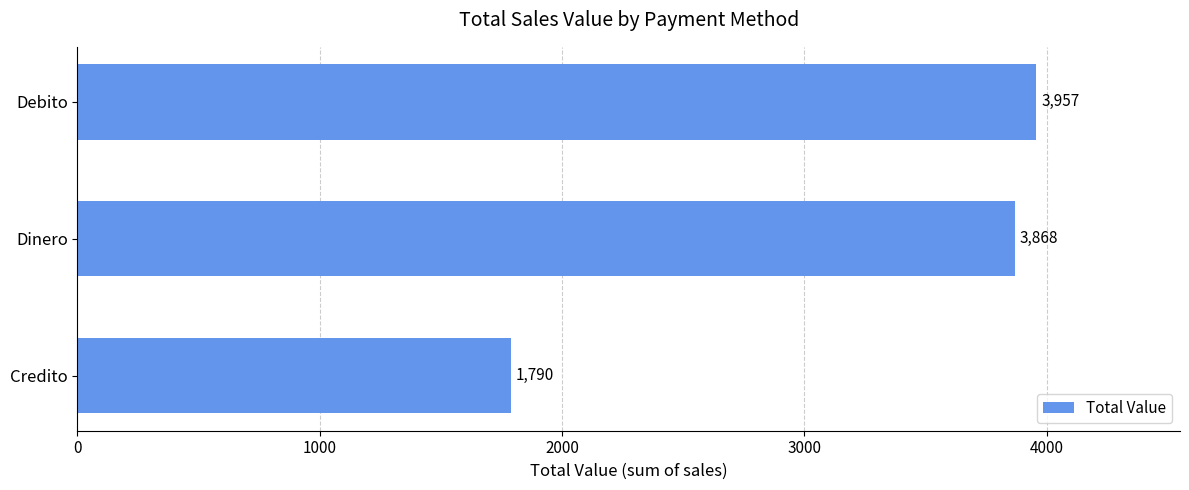

At which label is the value closest to 2873?

Dinero